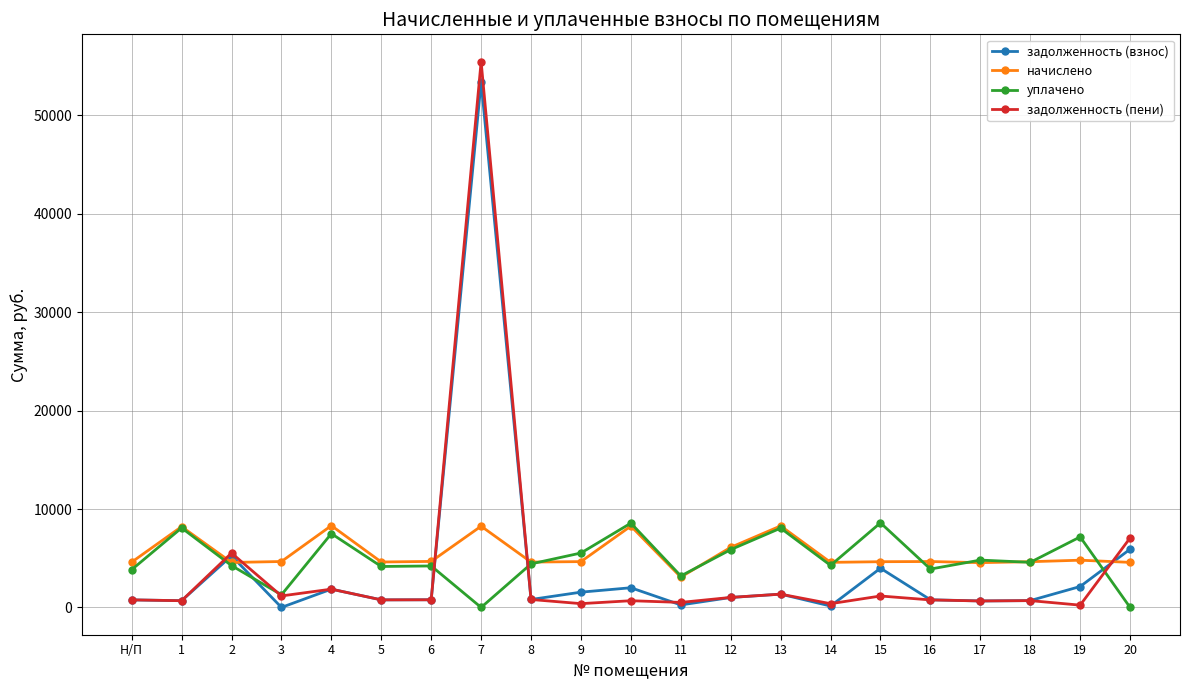

What is the sum of the уплачено values at 2 and 19?

11418.2